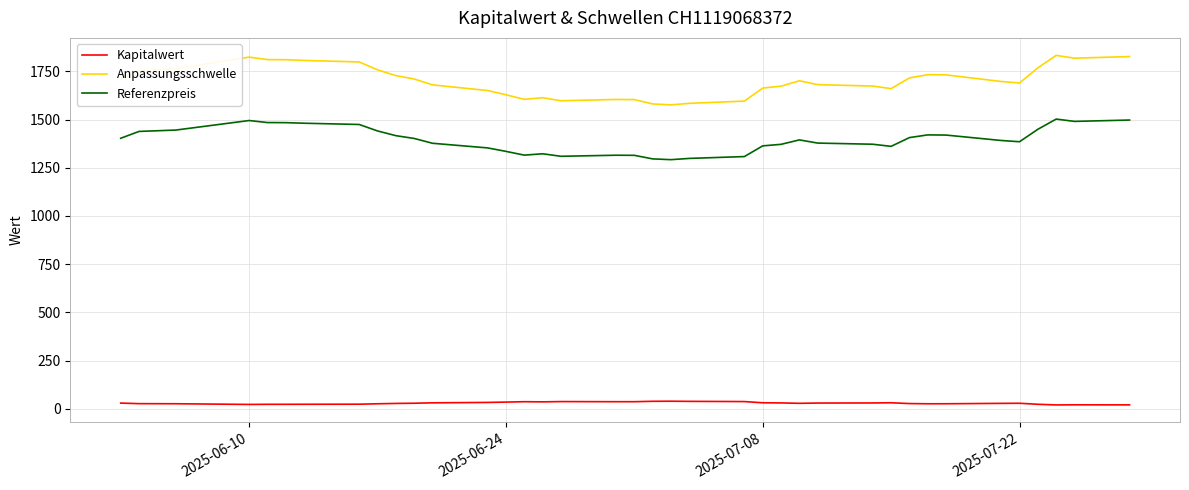

List the series in order of their peak value, highest first.

Anpassungsschwelle, Referenzpreis, Kapitalwert